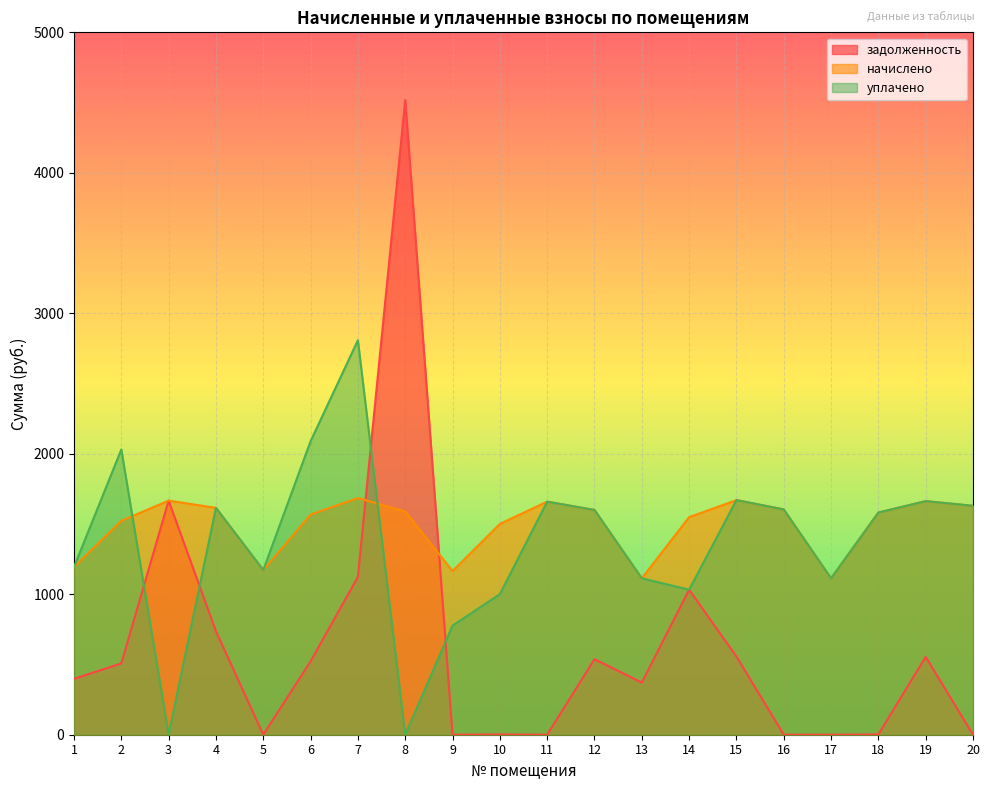

What is the difference between the maximum and second lowest values in the задолженность series?

4518.5